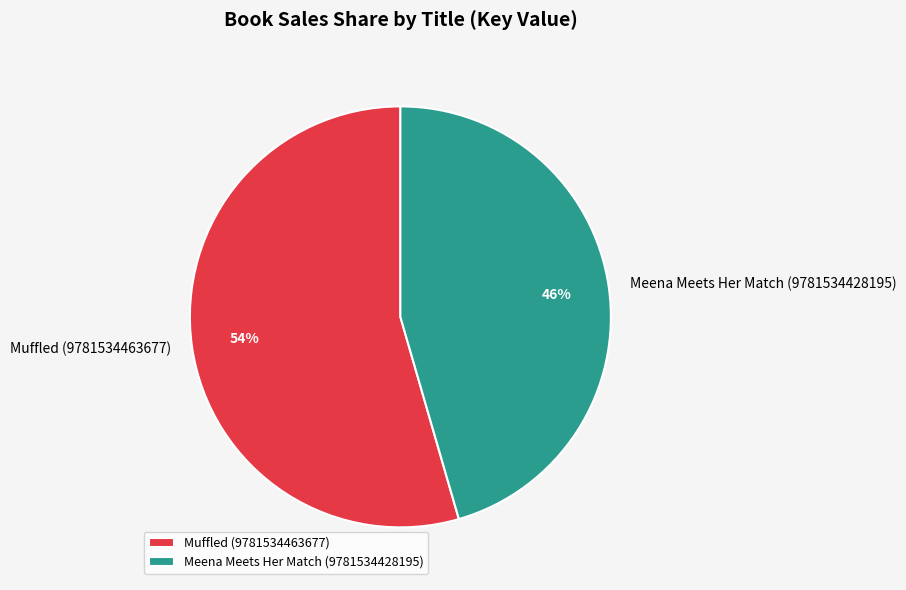

Which has a higher value, Muffled (9781534463677) or Meena Meets Her Match (9781534428195)?

Muffled (9781534463677)